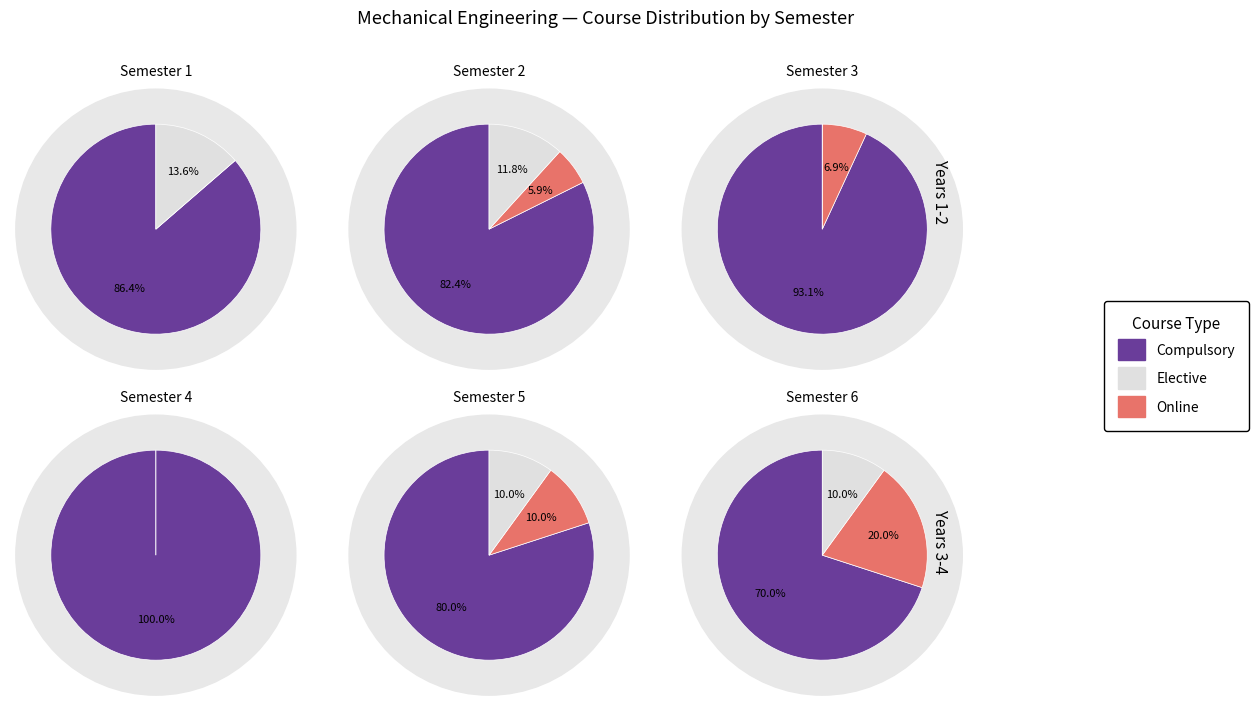

The 2 slice represents 17% of the pie. True or false?

False